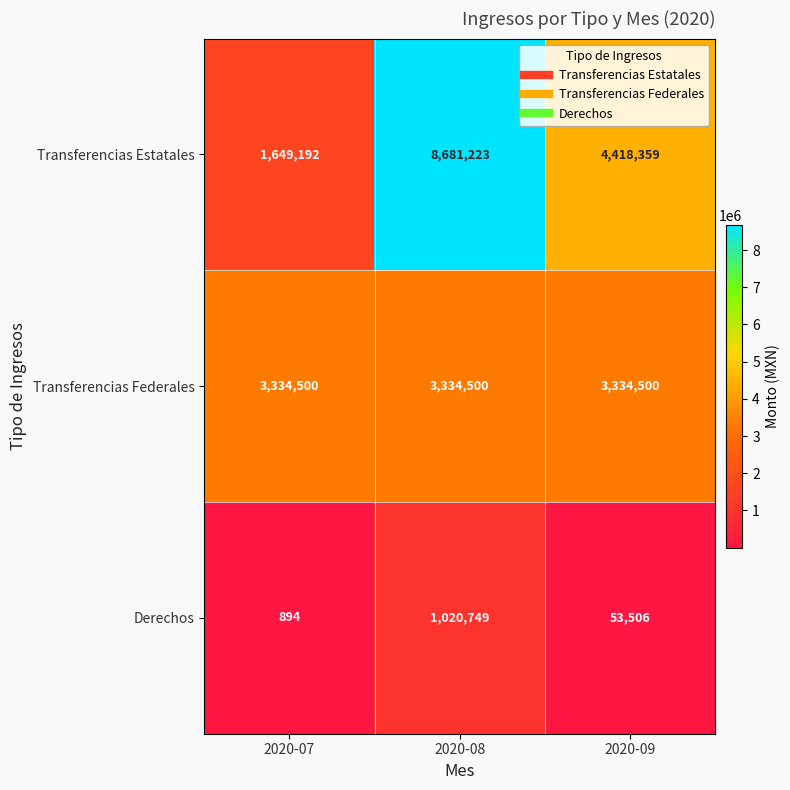

Rank the series by their average value, from highest to lowest.

Transferencias Estatales, Transferencias Federales, Derechos